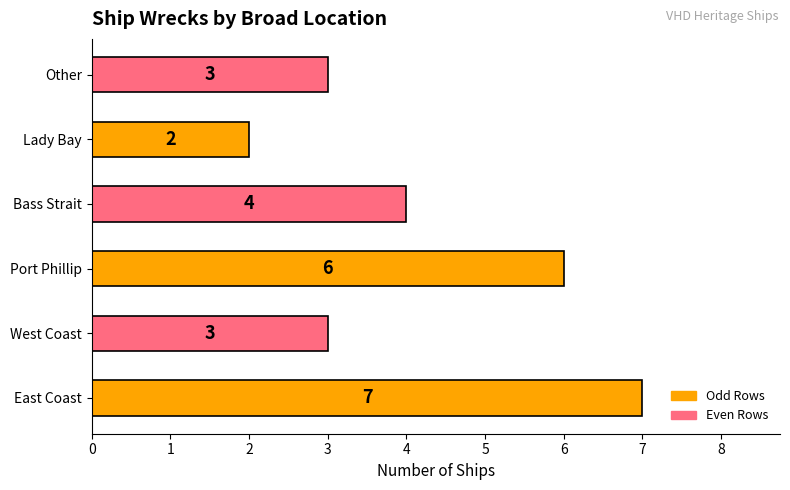

What is the minimum value shown in the chart?

2